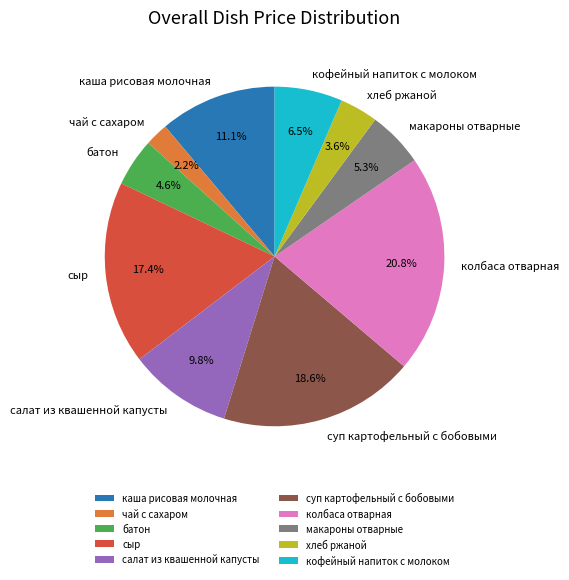

Does any single category account for the majority?

No